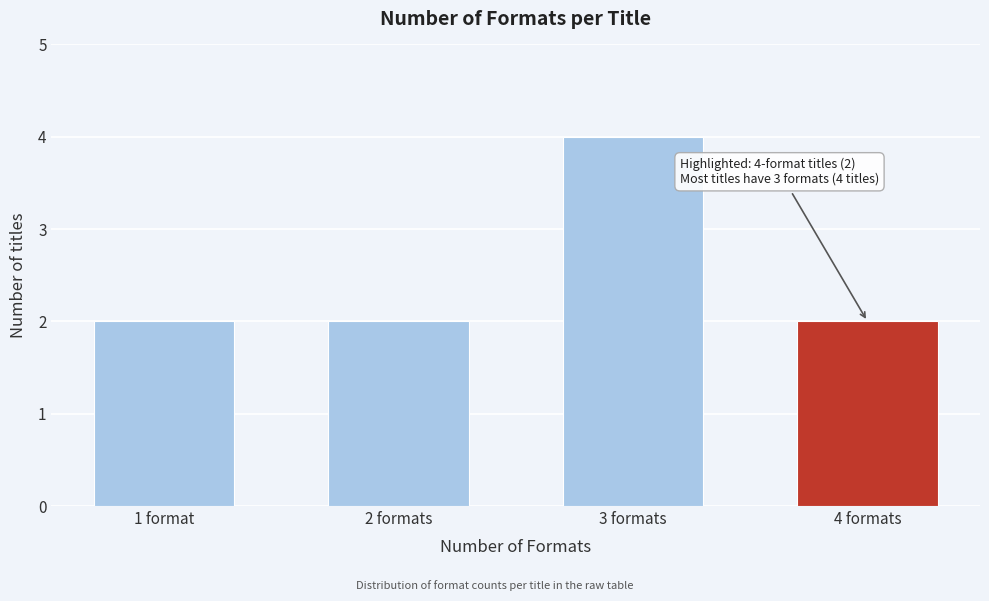

Reading left to right, extract all data points from this chart.

2	2	4	2